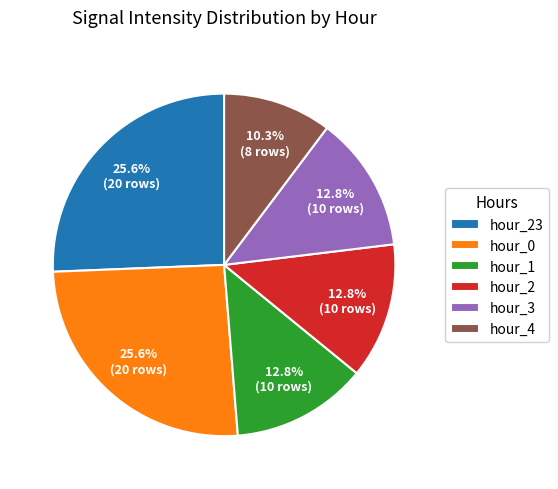

Is there any slice that represents more than half of the pie?

No